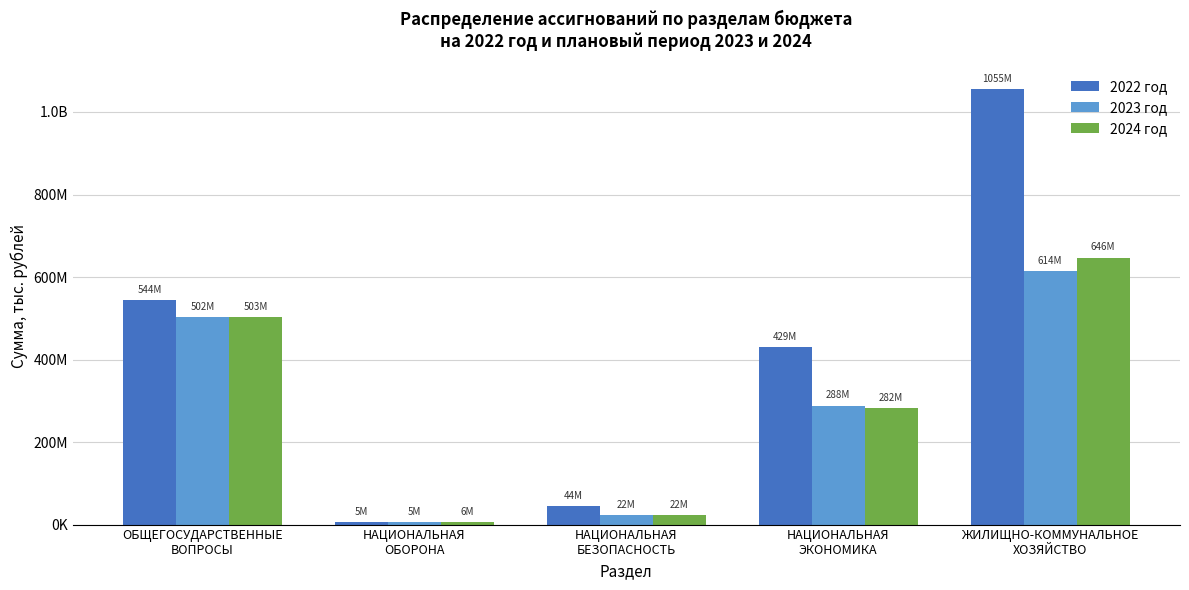

At which category is the sum across all series the highest?

ЖИЛИЩНО-КОММУНАЛЬНОЕ
ХОЗЯЙСТВО